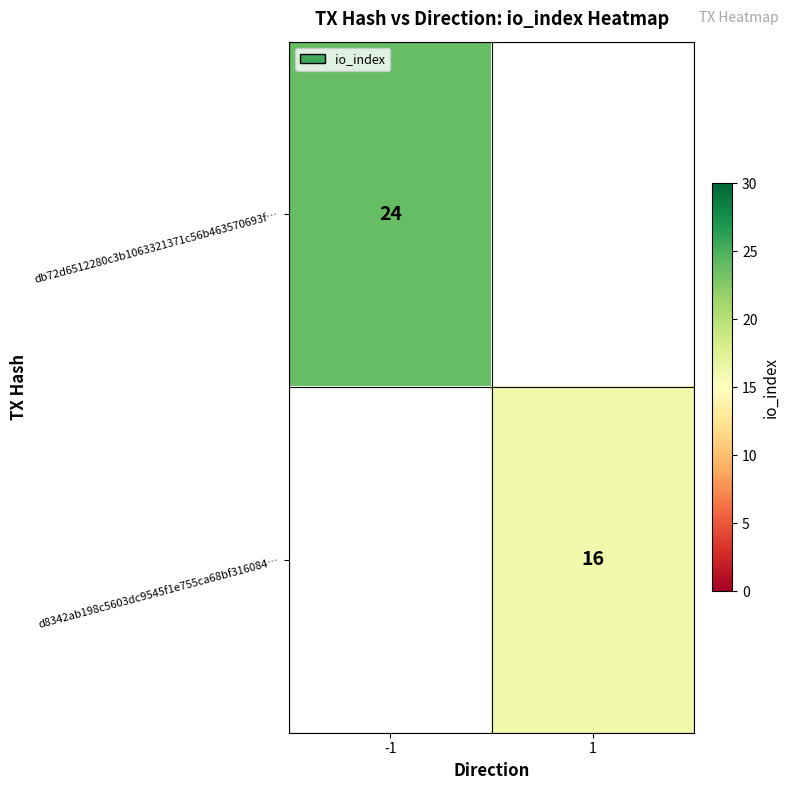

The db72d6512280c3b1063321371c56b463570693f… series shows 43 at -1. True or false?

False